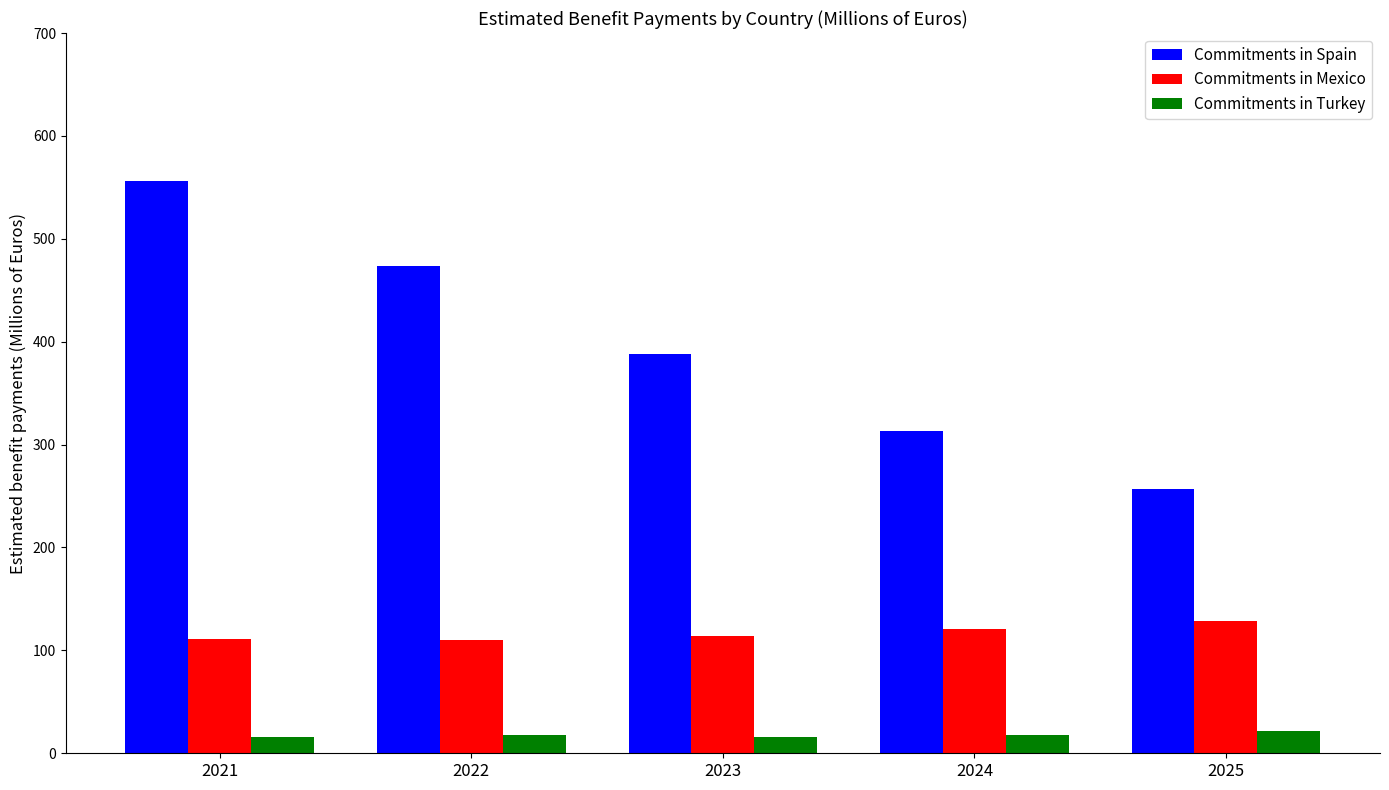

Which series has the widest spread of values?

Commitments in Spain